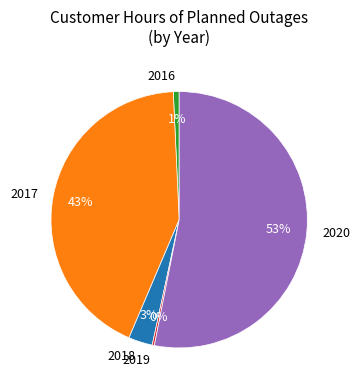

Does any single category account for the majority?

Yes